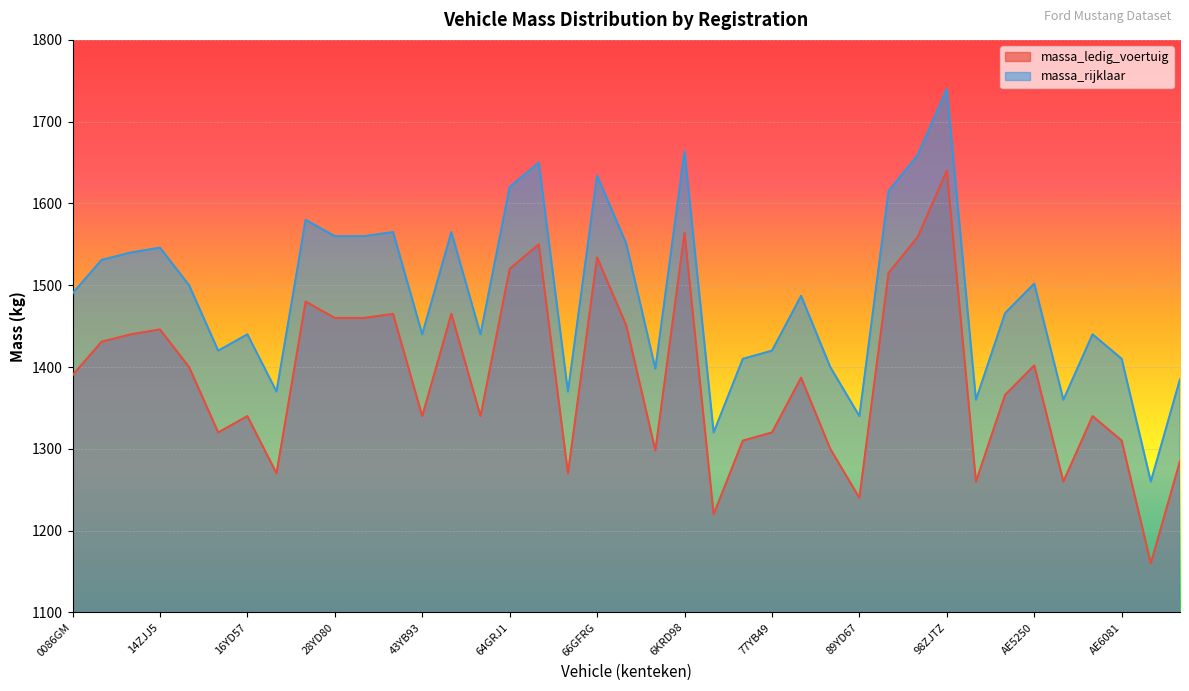

Rank the series at 16YD57 from highest to lowest value.

massa_rijklaar, massa_ledig_voertuig